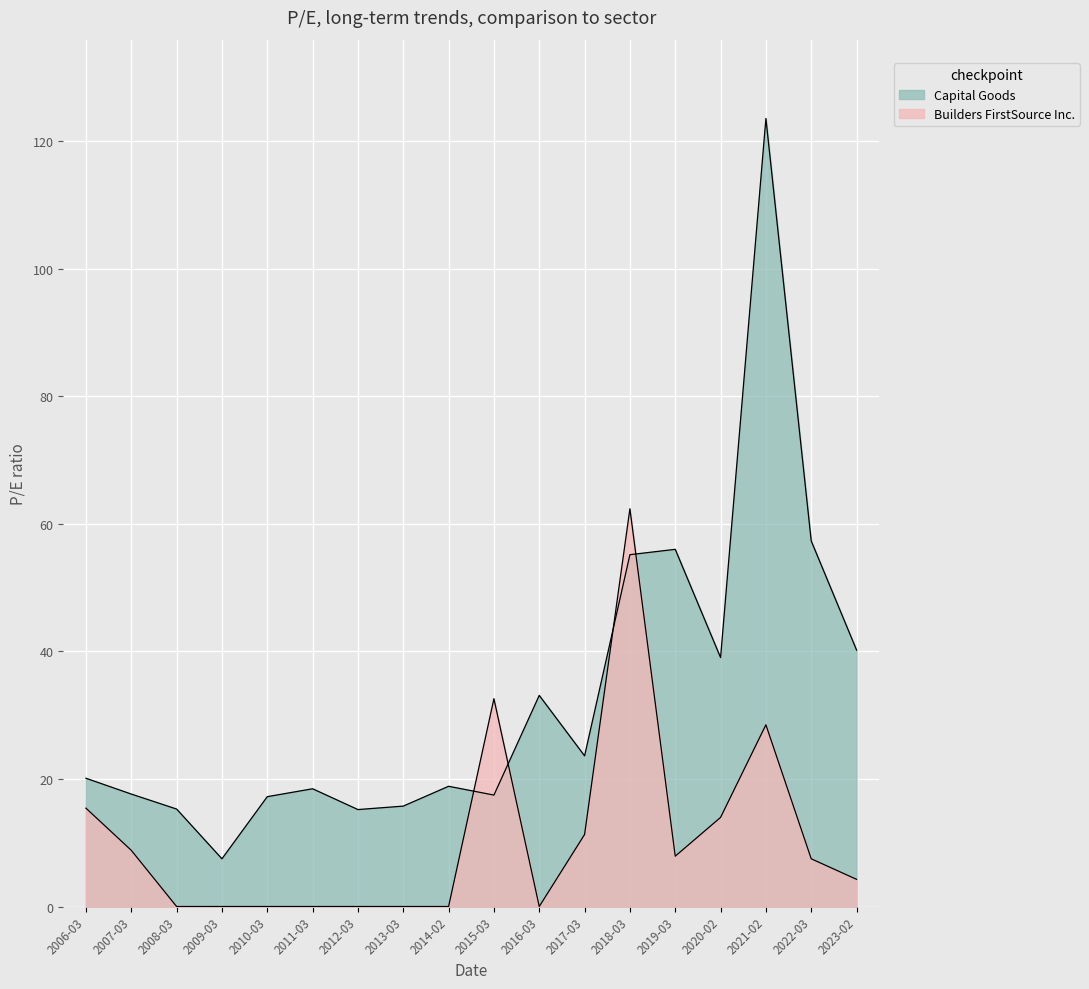

How many times do Builders FirstSource Inc. and Capital Goods cross each other?

4